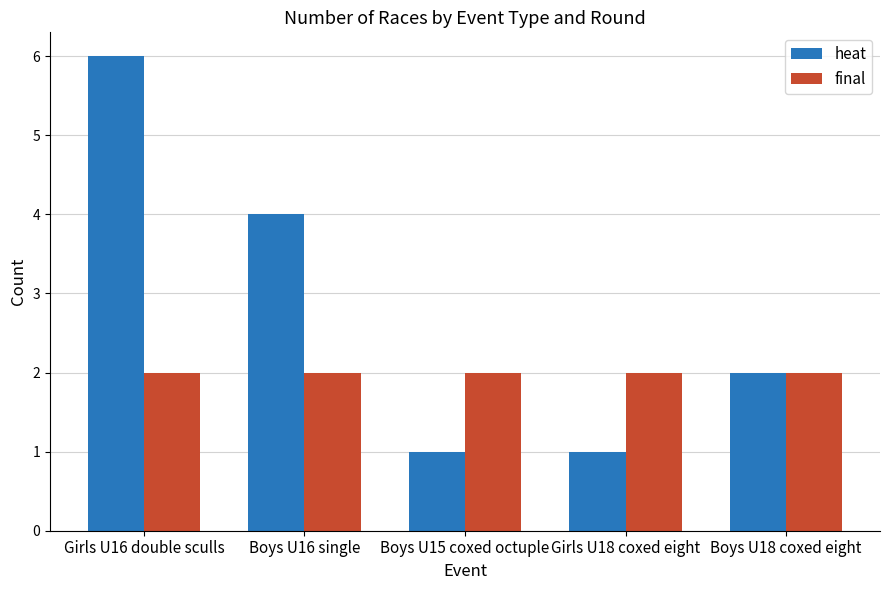

What position from the left is Boys U15 coxed octuple?

3